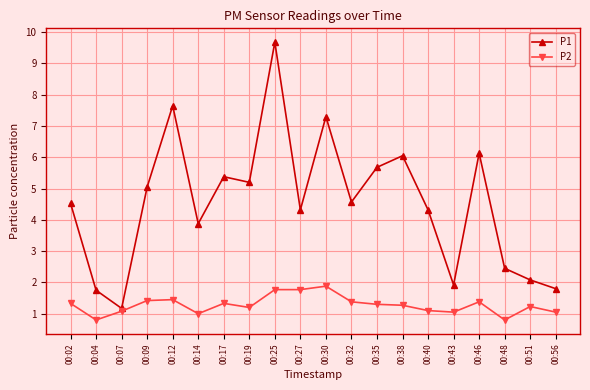

At which category does P1 reach its first local peak?

00:12